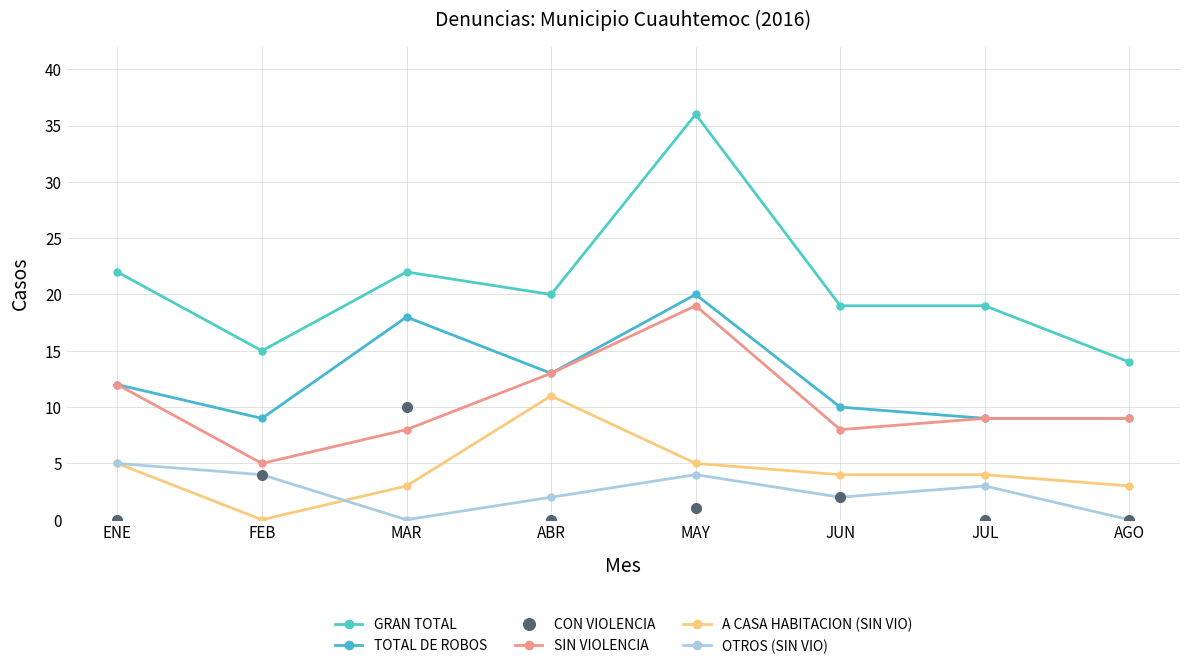

What is the difference between the second highest and minimum values in the TOTAL DE ROBOS series?

9